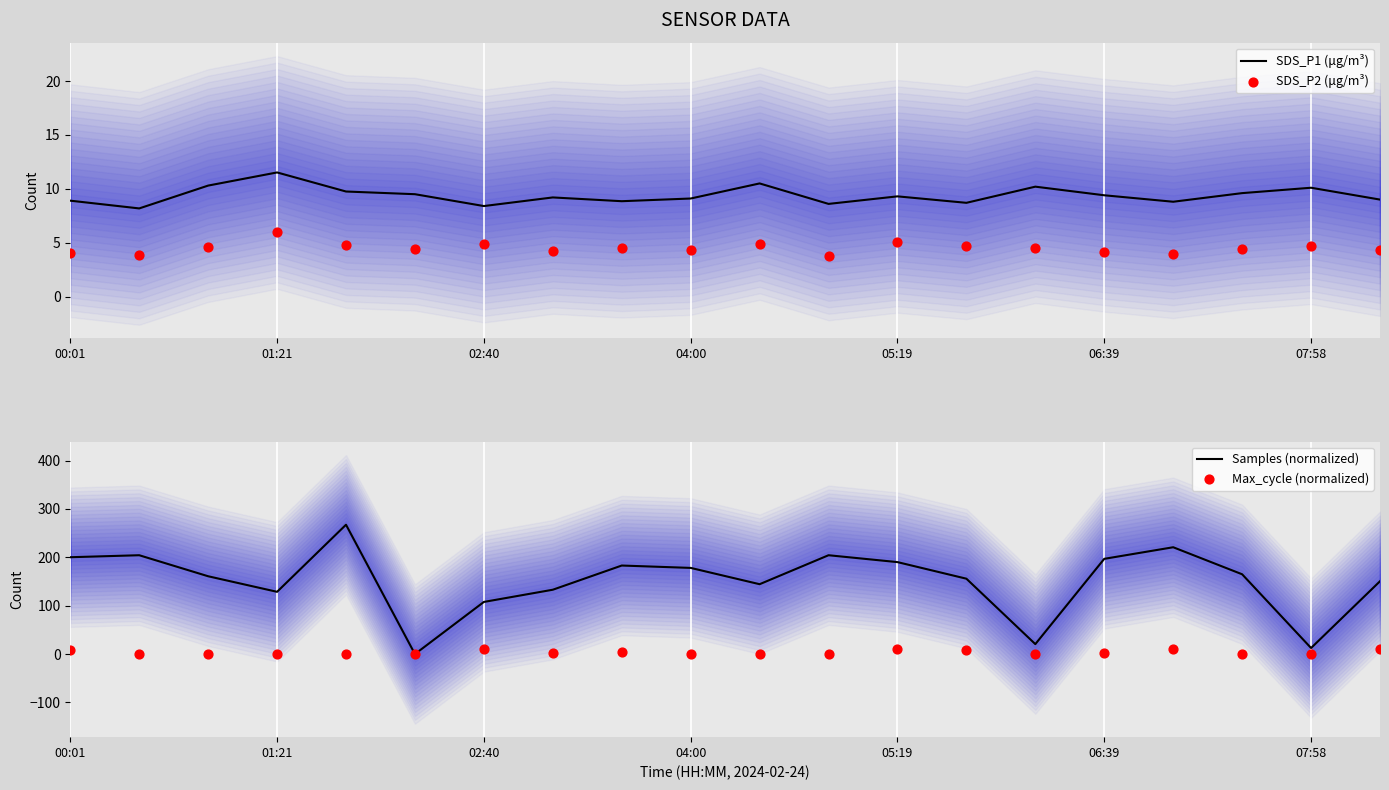

Which series reaches the maximum Y coordinate?

Samples (normalized)